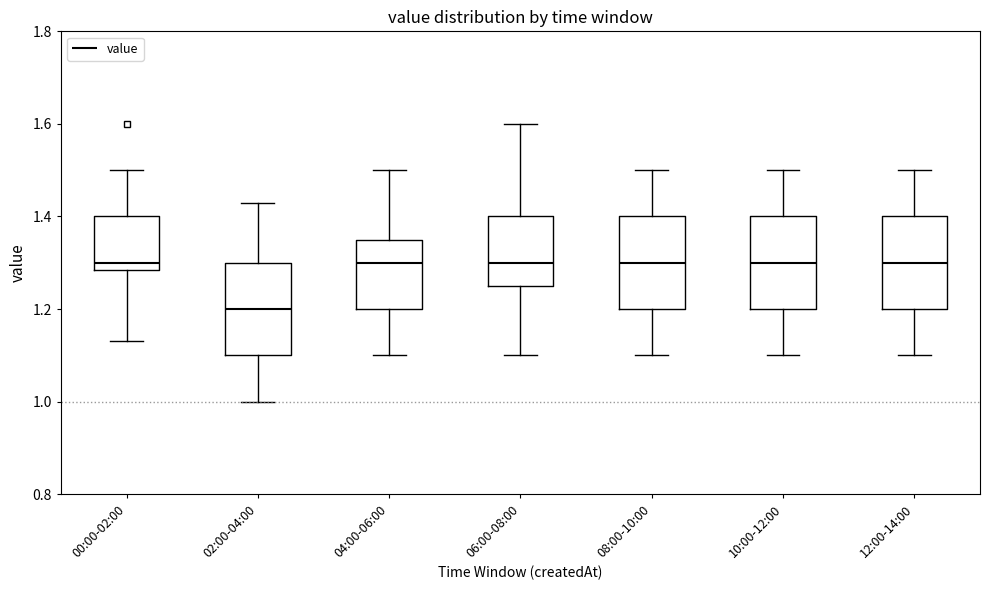

Reading left to right, transcribe this box plot: for each box, give where its median line is, the range the box spans, and where its two whiskers end, as read against the y-axis. The values are not printed on the chart, so give them approximately, as read against the axis.

00:00-02:00: median 1.30, box 1.28 to 1.40, whiskers 1.14 to 1.50
02:00-04:00: median 1.20, box 1.10 to 1.30, whiskers 1.00 to 1.44
04:00-06:00: median 1.30, box 1.20 to 1.36, whiskers 1.10 to 1.50
06:00-08:00: median 1.30, box 1.26 to 1.40, whiskers 1.10 to 1.60
08:00-10:00: median 1.30, box 1.20 to 1.40, whiskers 1.10 to 1.50
10:00-12:00: median 1.30, box 1.20 to 1.40, whiskers 1.10 to 1.50
12:00-14:00: median 1.30, box 1.20 to 1.40, whiskers 1.10 to 1.50